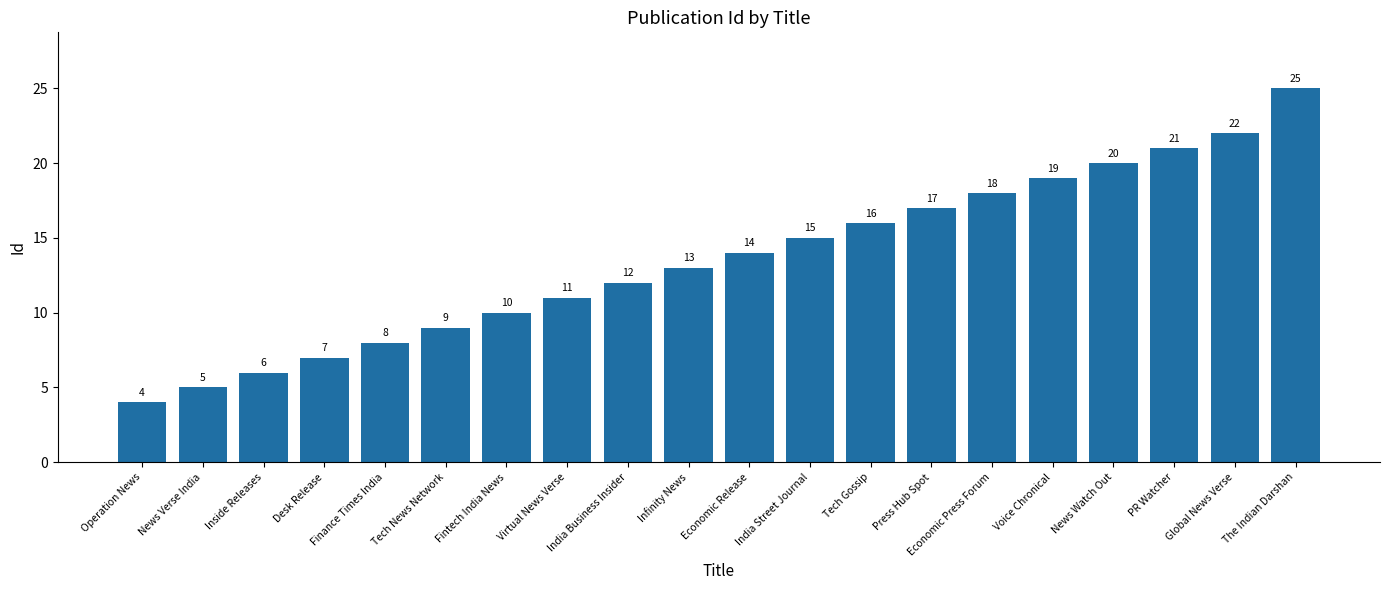

What is the difference between the values at Economic Press Forum and Voice Chronical?

1